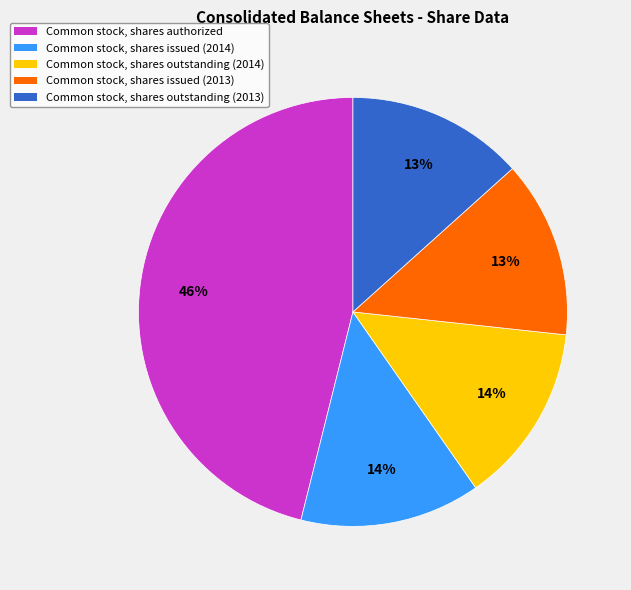

Do Common stock, shares issued (2013) and Common stock, shares issued (2014) together represent more than half of the pie?

No